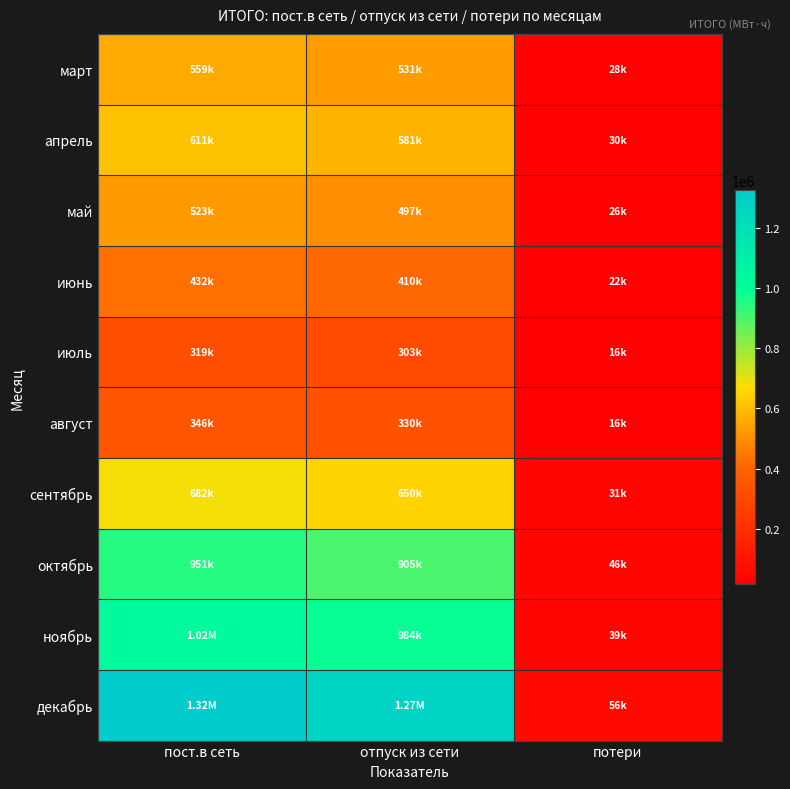

What is the minimum value shown in the chart?

15906